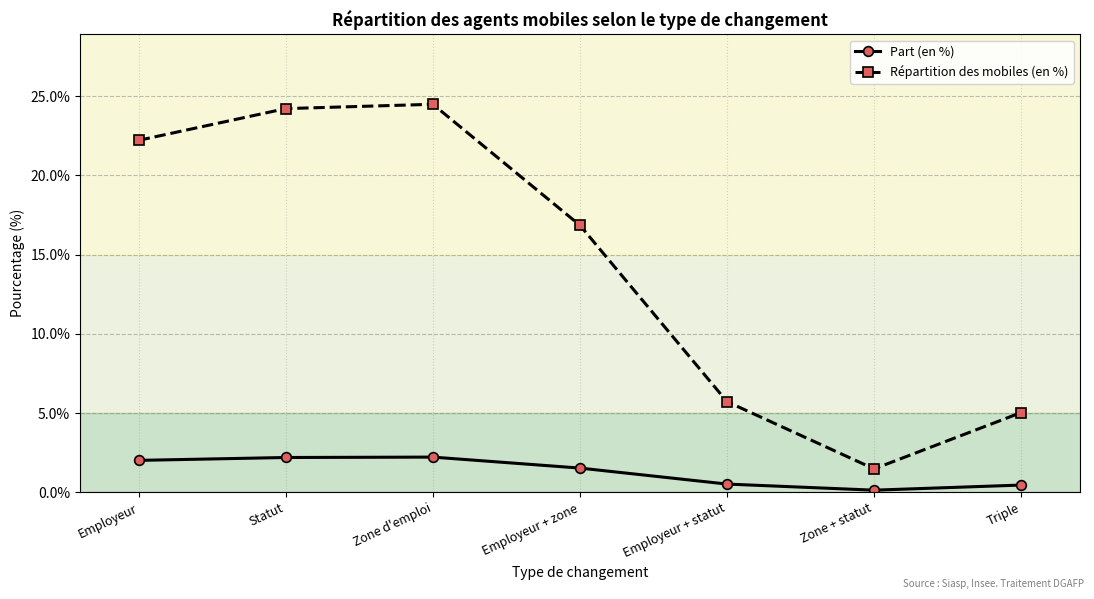

At which label is Répartition des mobiles (en %) closest to 12?

Employeur + zone